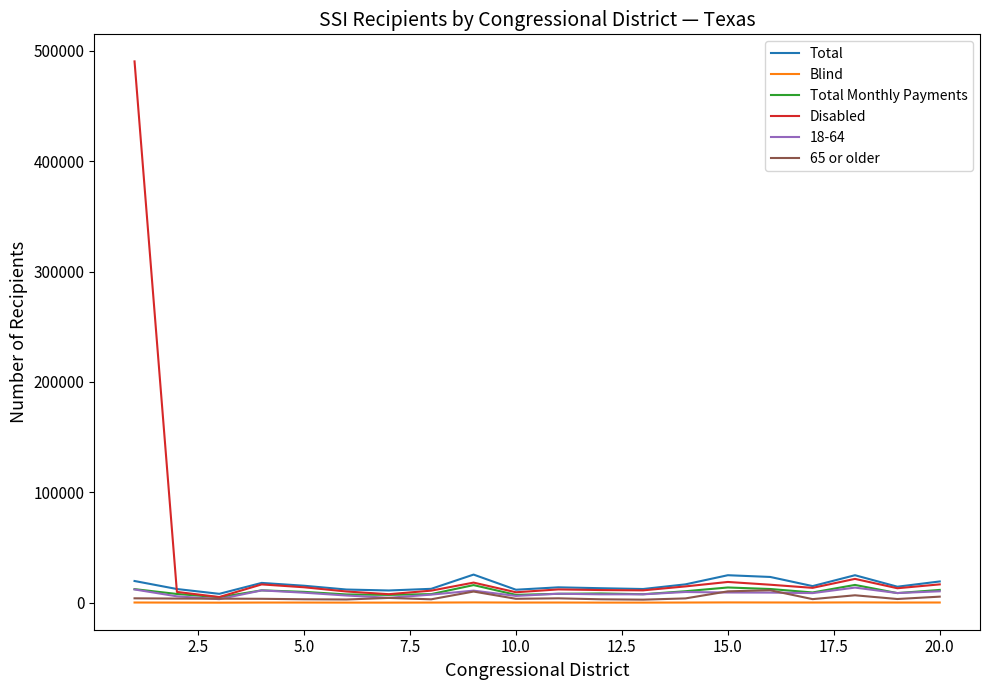

What is the maximum value for Total Monthly Payments?

16132